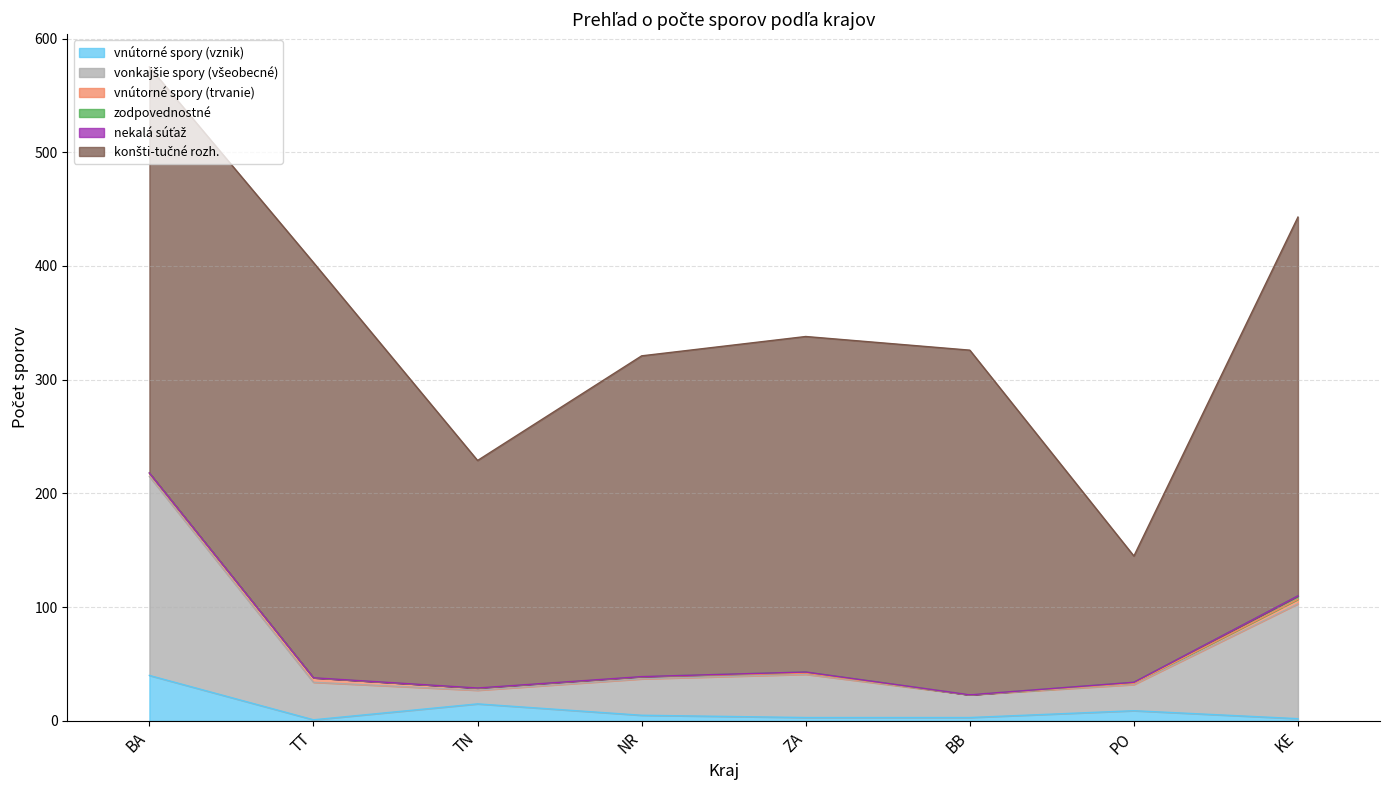

Count the zodpovednostné values in the range 0 to 1.

7